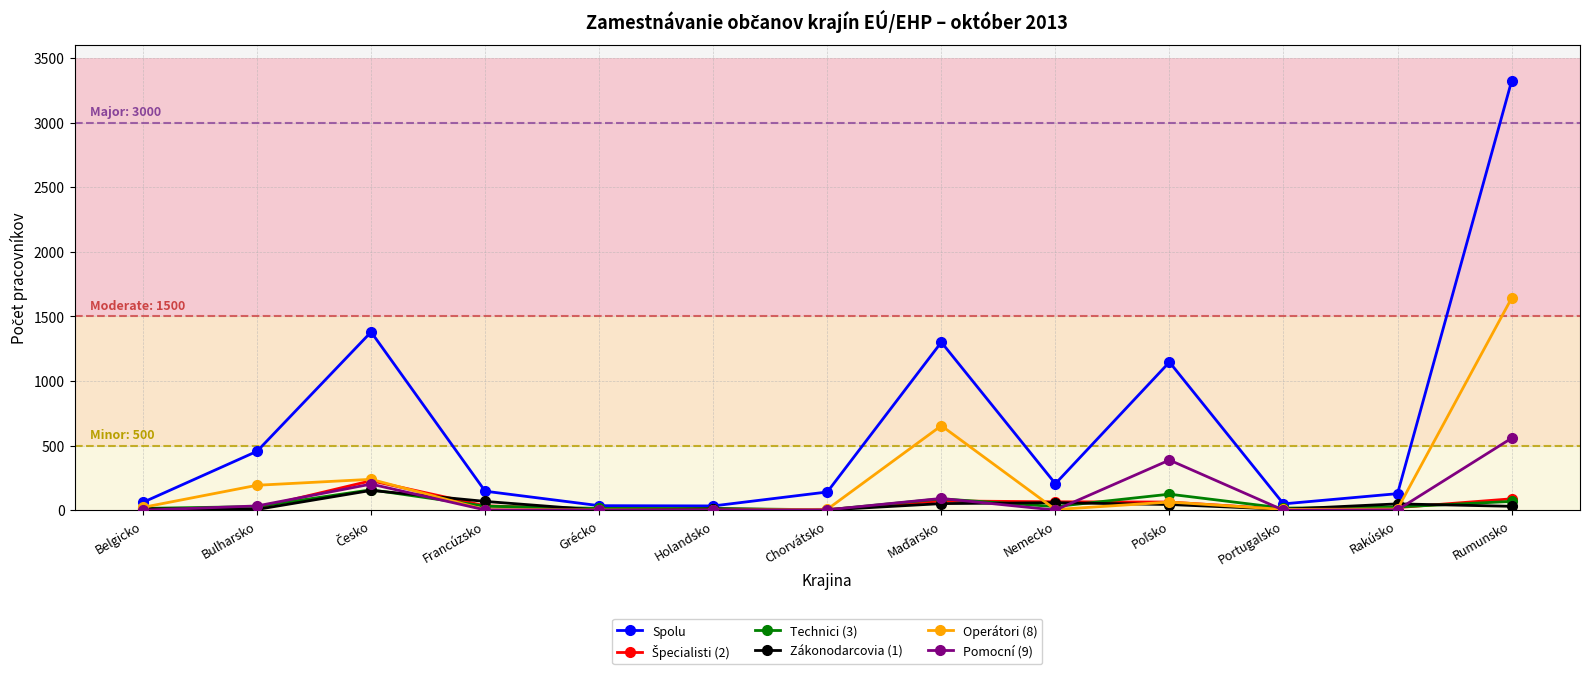

What is the difference between the maximum and minimum values in the Operátori (8) series?

1639